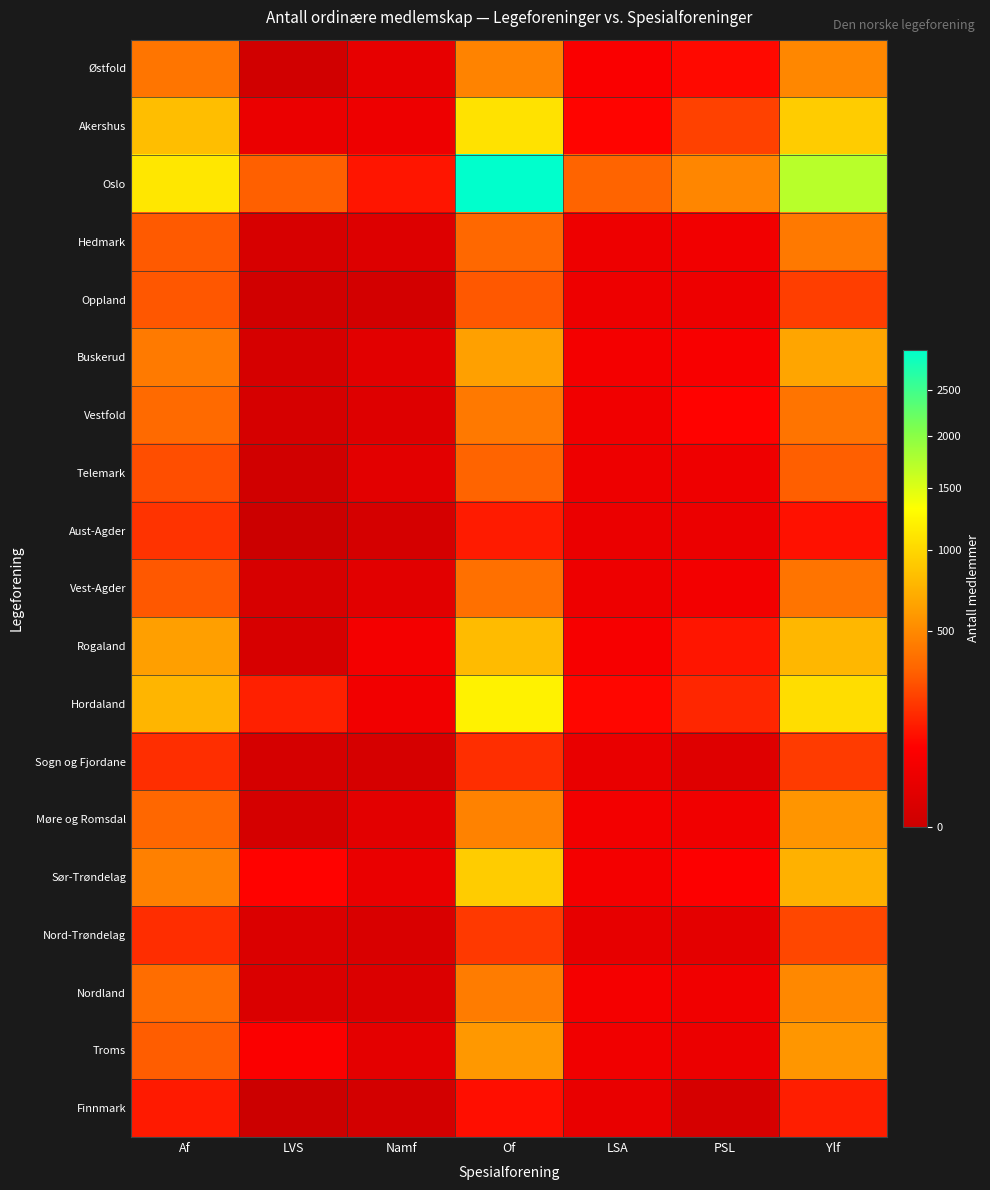

What is the difference between the highest and lowest values at Af?

1000